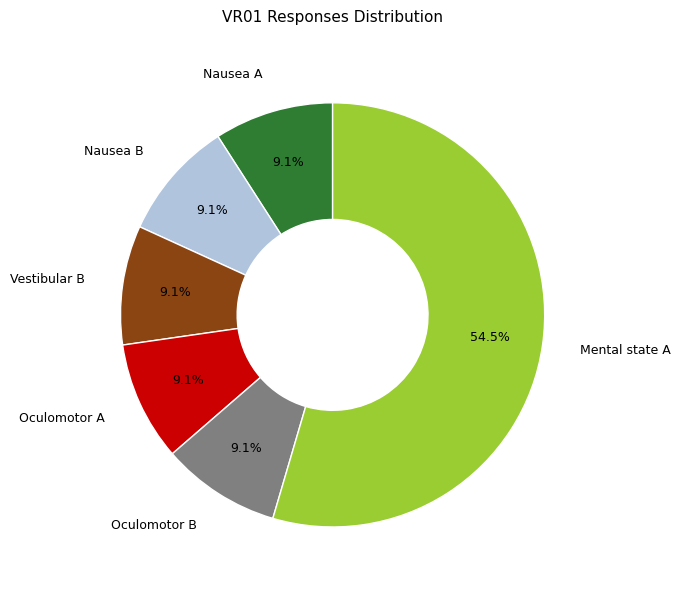

Count the number of slices in the pie.

6